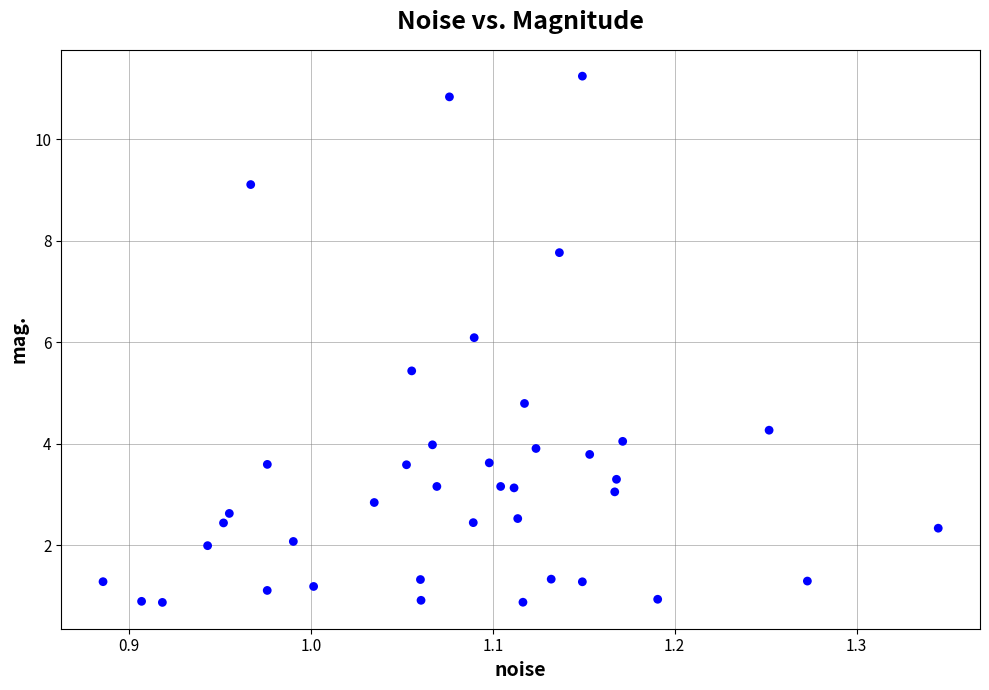

What is the range of Y values (max minus min)?

10.4